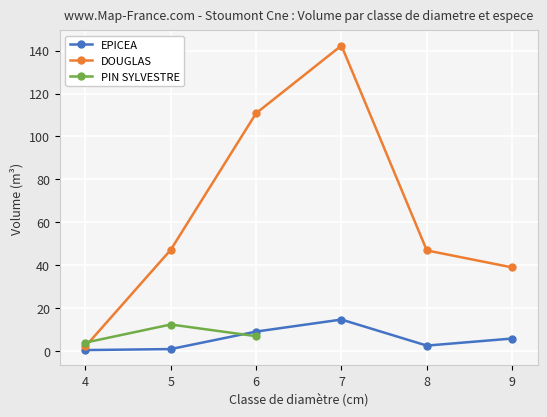

At which label does EPICEA reach its peak?

7